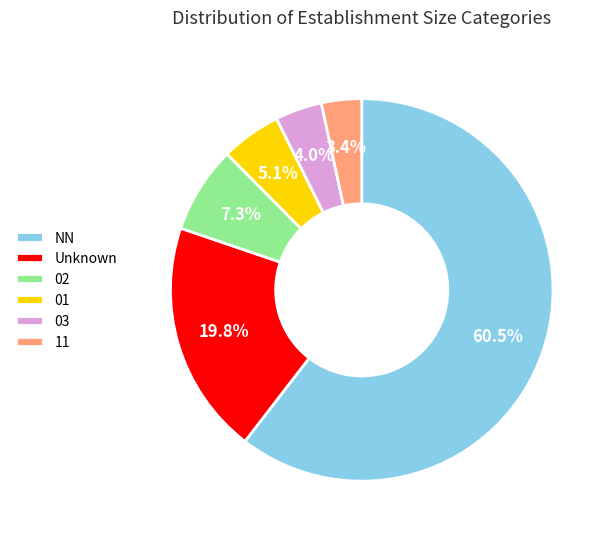

Which slice is the smallest?

11